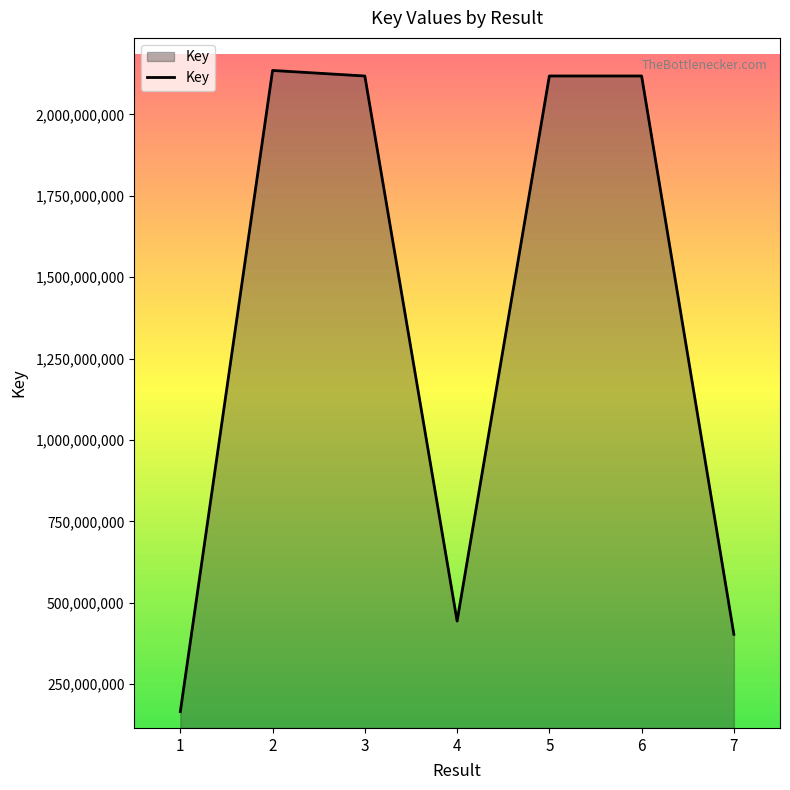

What is the approximate value at 1, to the nearest 50?

165739650